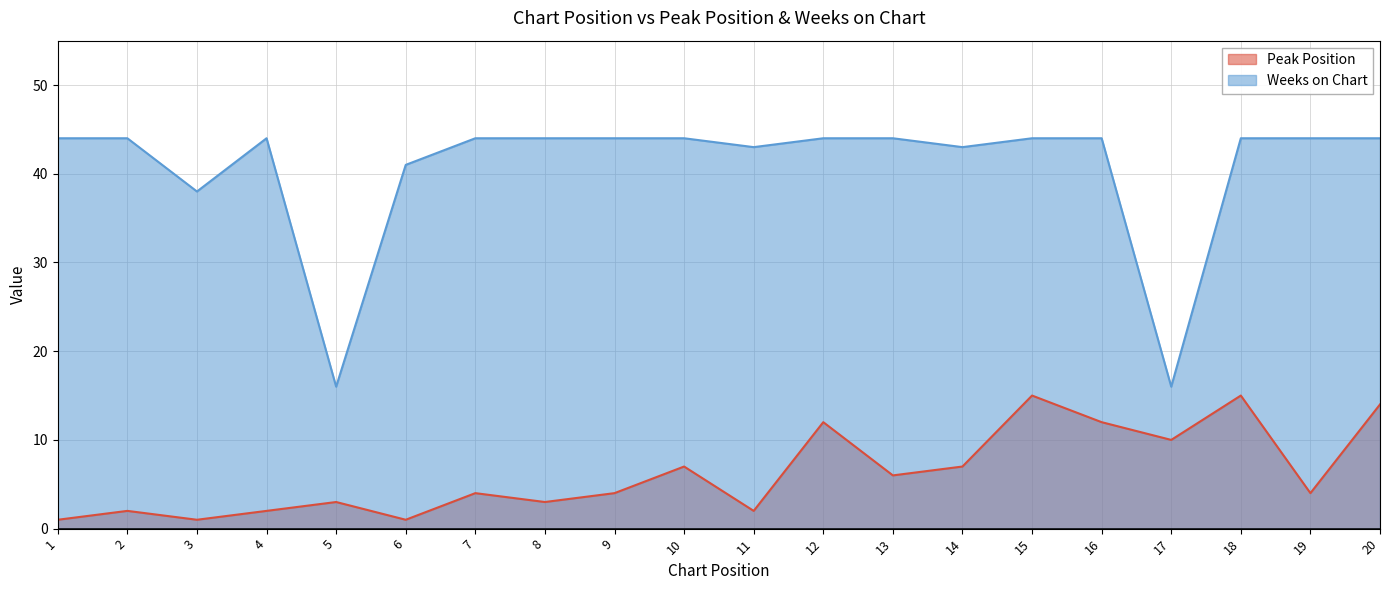

How many values in the Peak Position series are below 4?

8